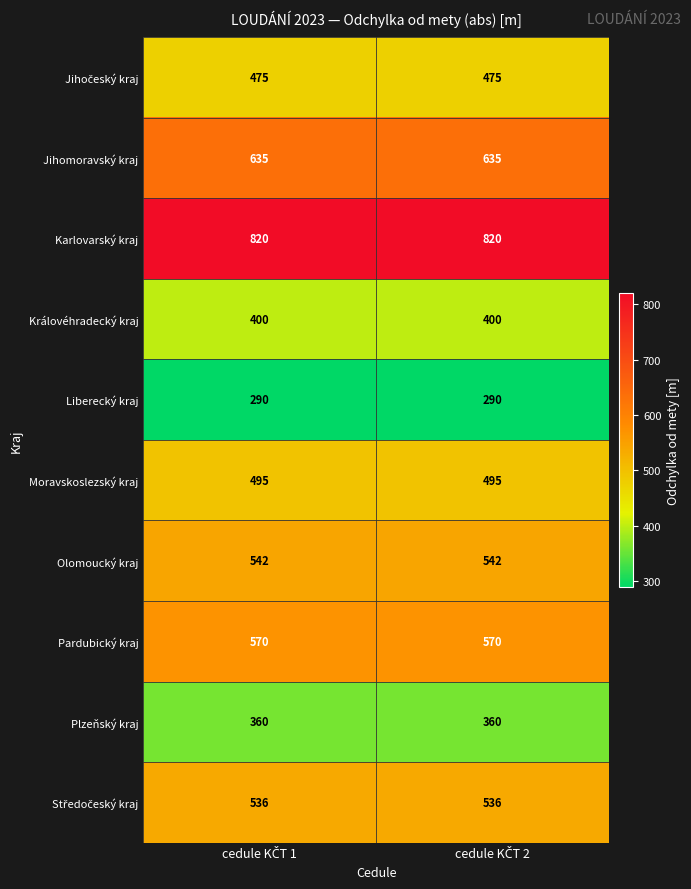

Which series has the largest total across all categories?

Karlovarský kraj